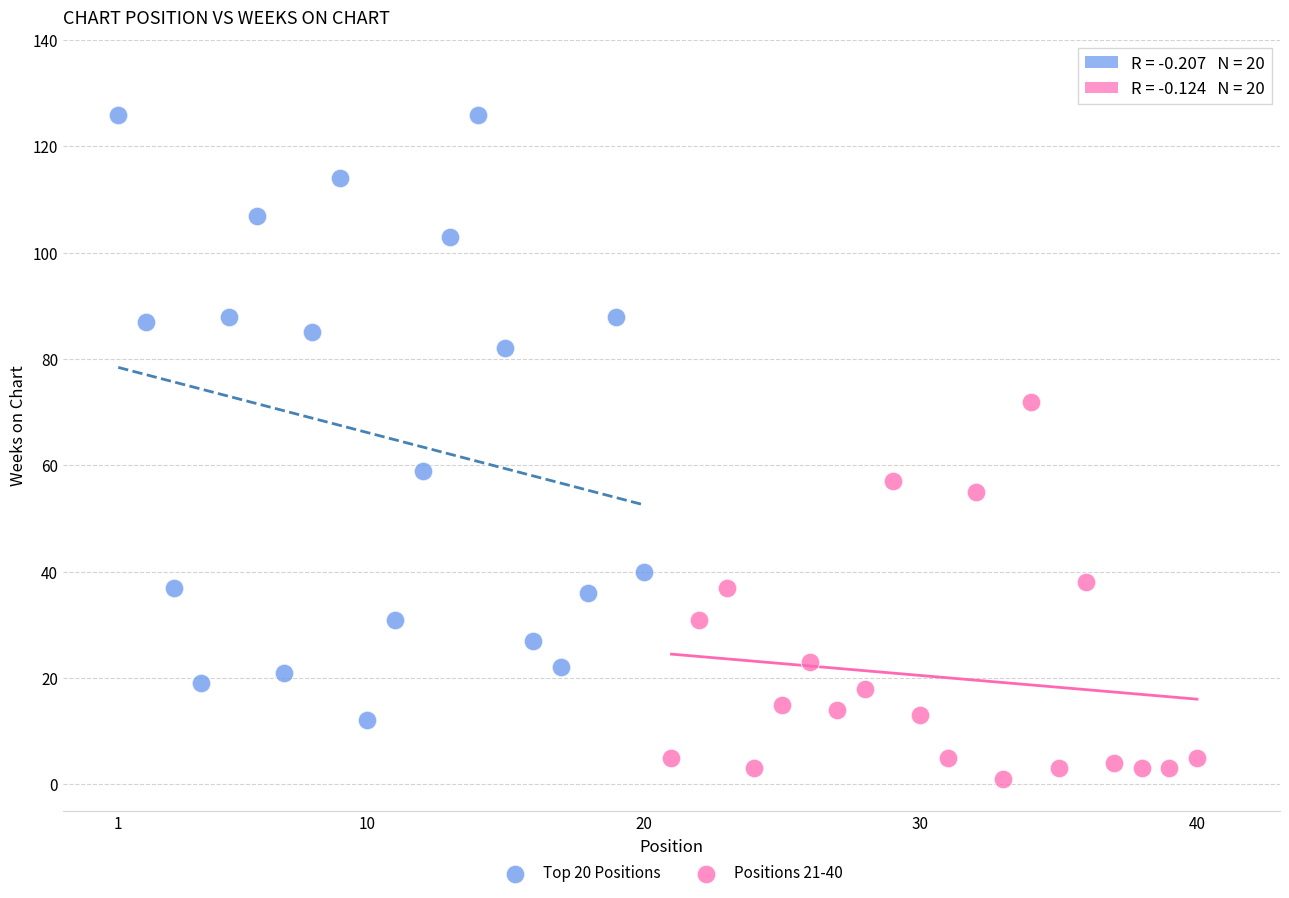

Which series contains the highest Y value?

Top 20 Positions